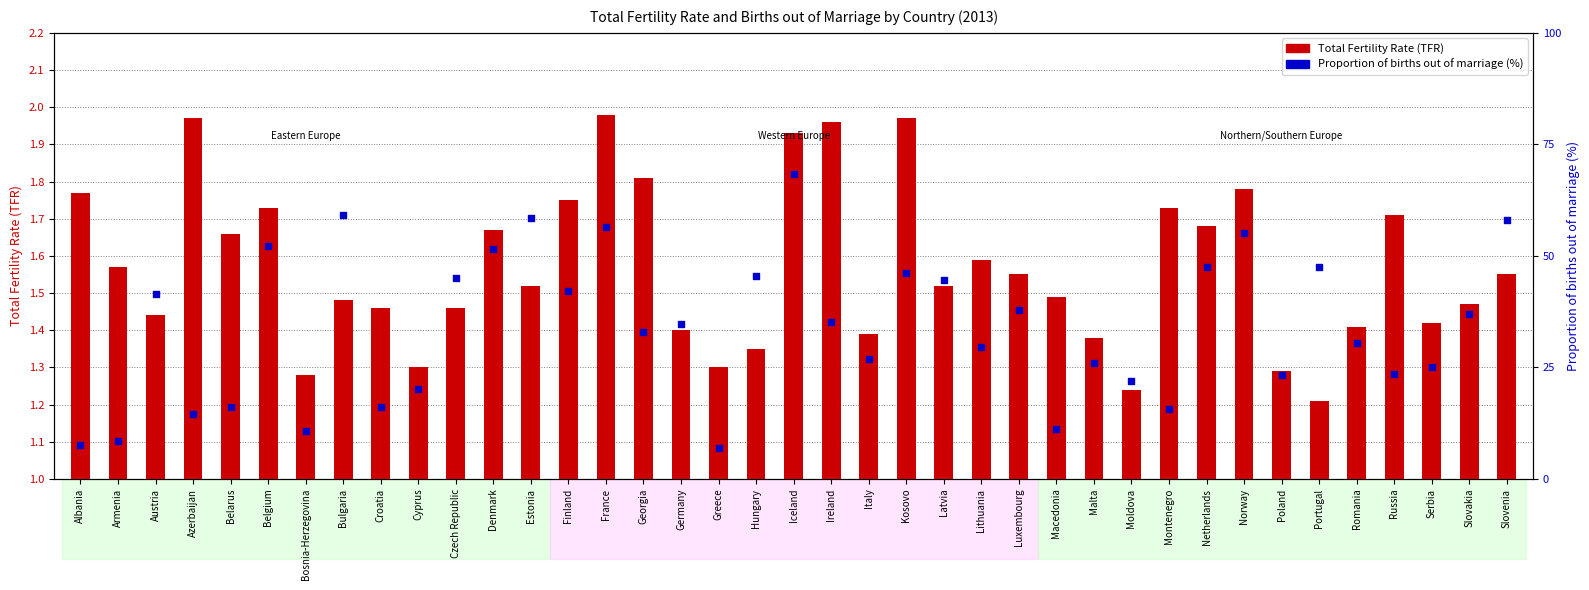

Is the value of Proportion of births out of marriage (%) at Netherlands greater than the value of Total Fertility Rate (TFR) at Azerbaijan?

Yes